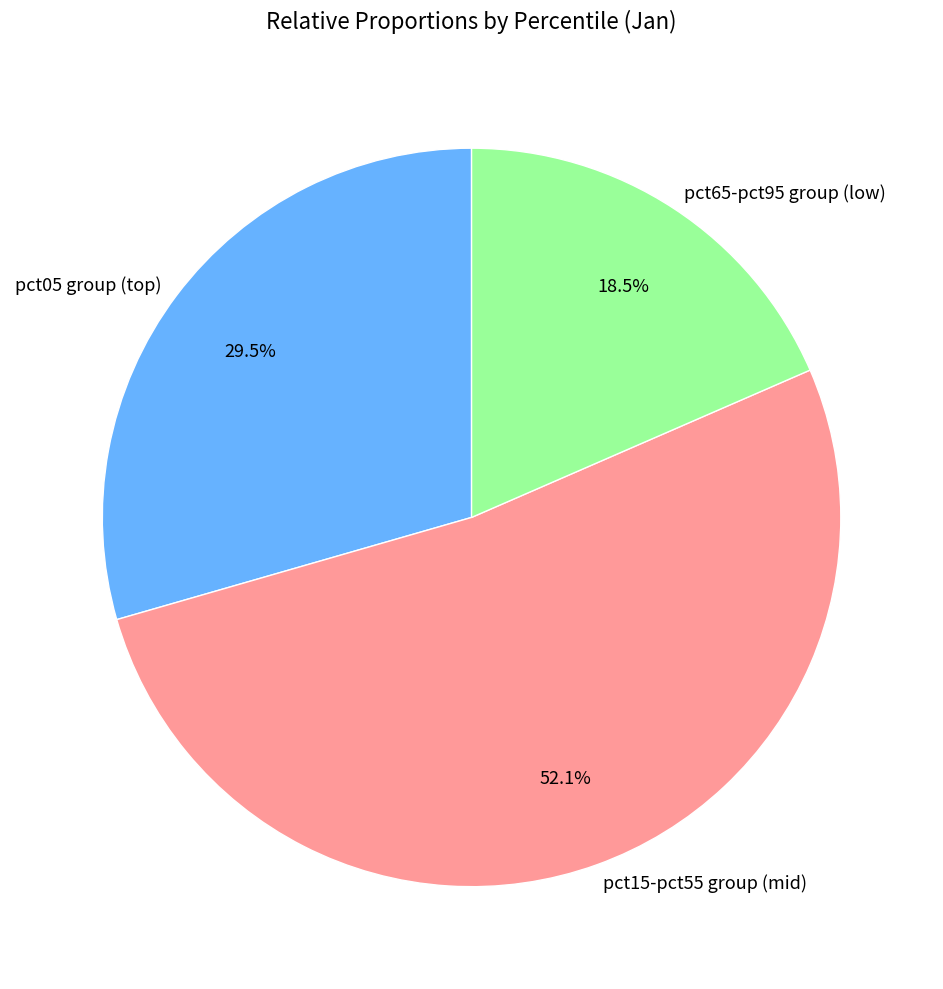

To the nearest percent, what is the difference between the largest and smallest slice percentages?

34%